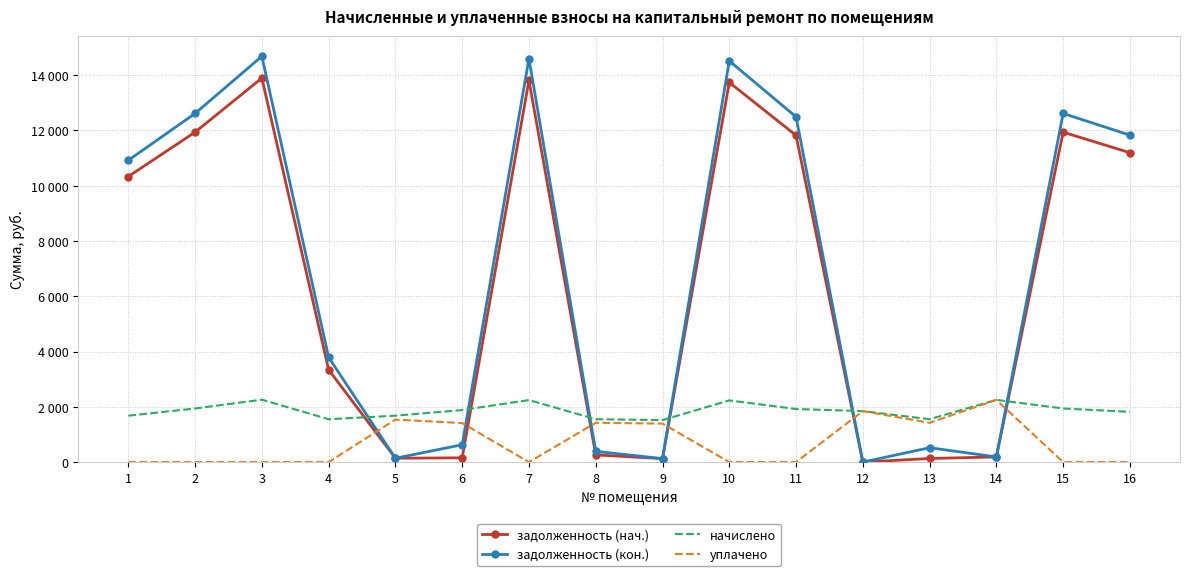

Rank the series by their maximum value, from lowest to highest.

уплачено, начислено, задолженность (нач.), задолженность (кон.)